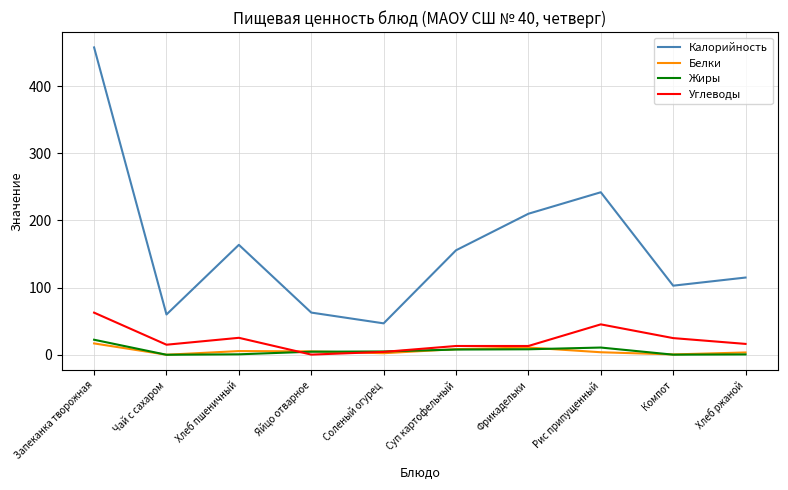

At which category is the sum across all series the highest?

Запеканка творожная